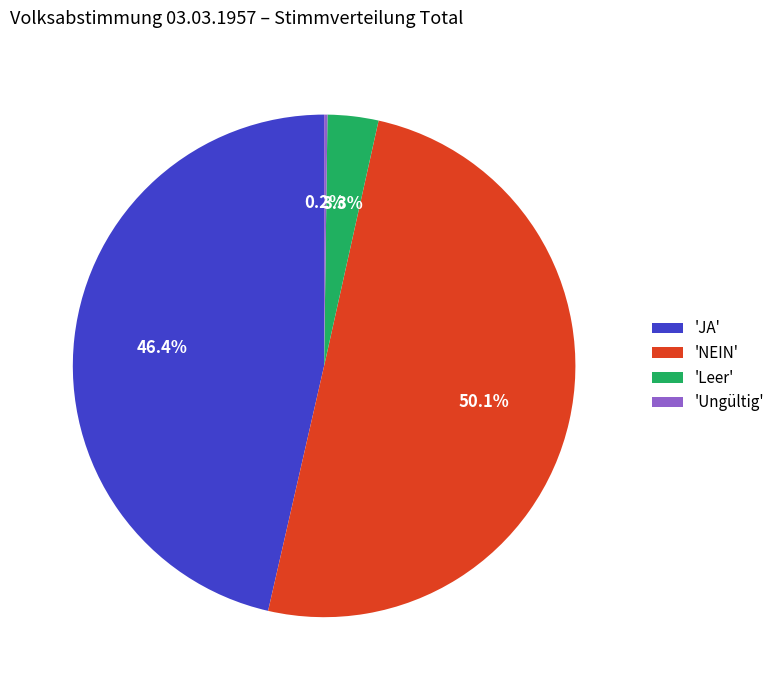

How much of the chart is everything except 'JA'?

53.6%